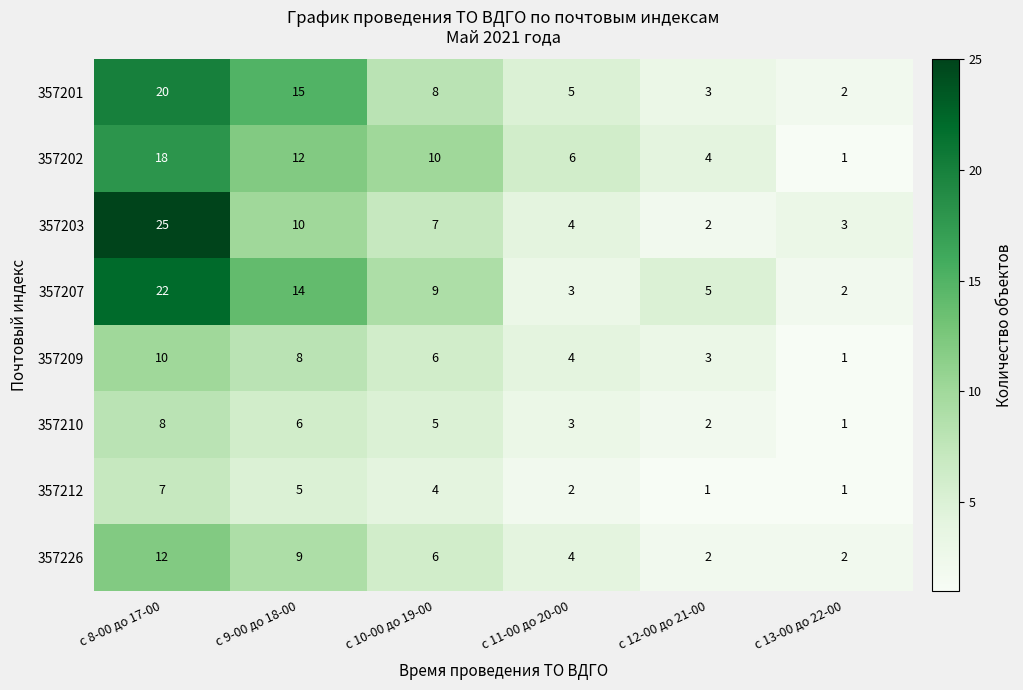

Which series has the largest total across all categories?

357207